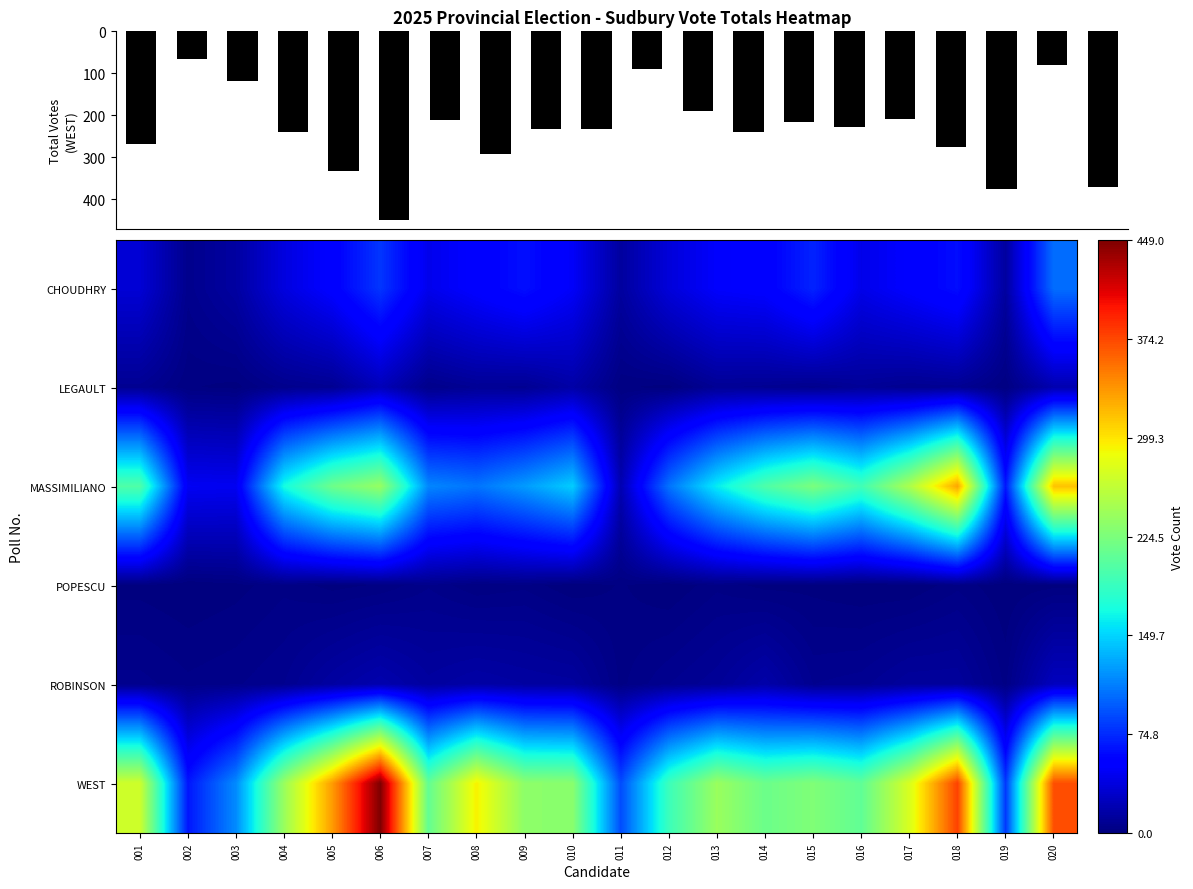

What is the difference between the WEST values at 018 and 005?

43